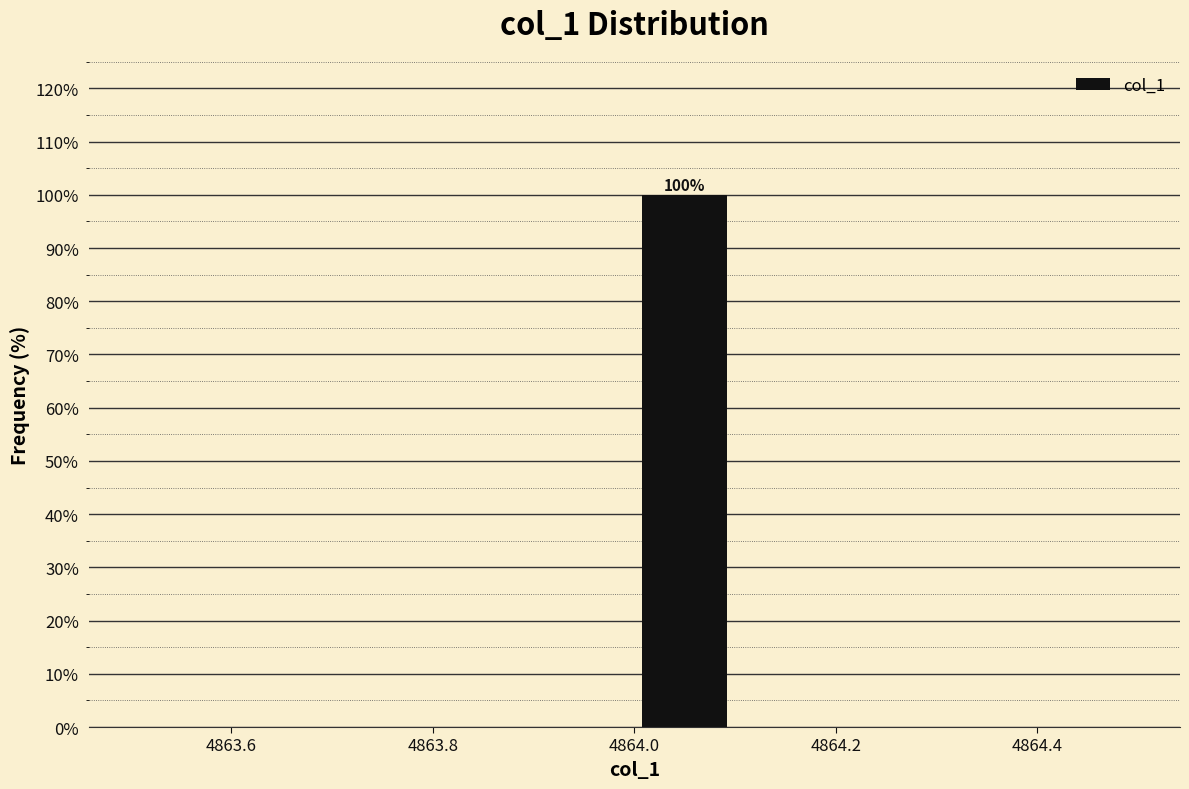

Which range on the x-axis has the tallest bar?

4864.0 to 4864.1